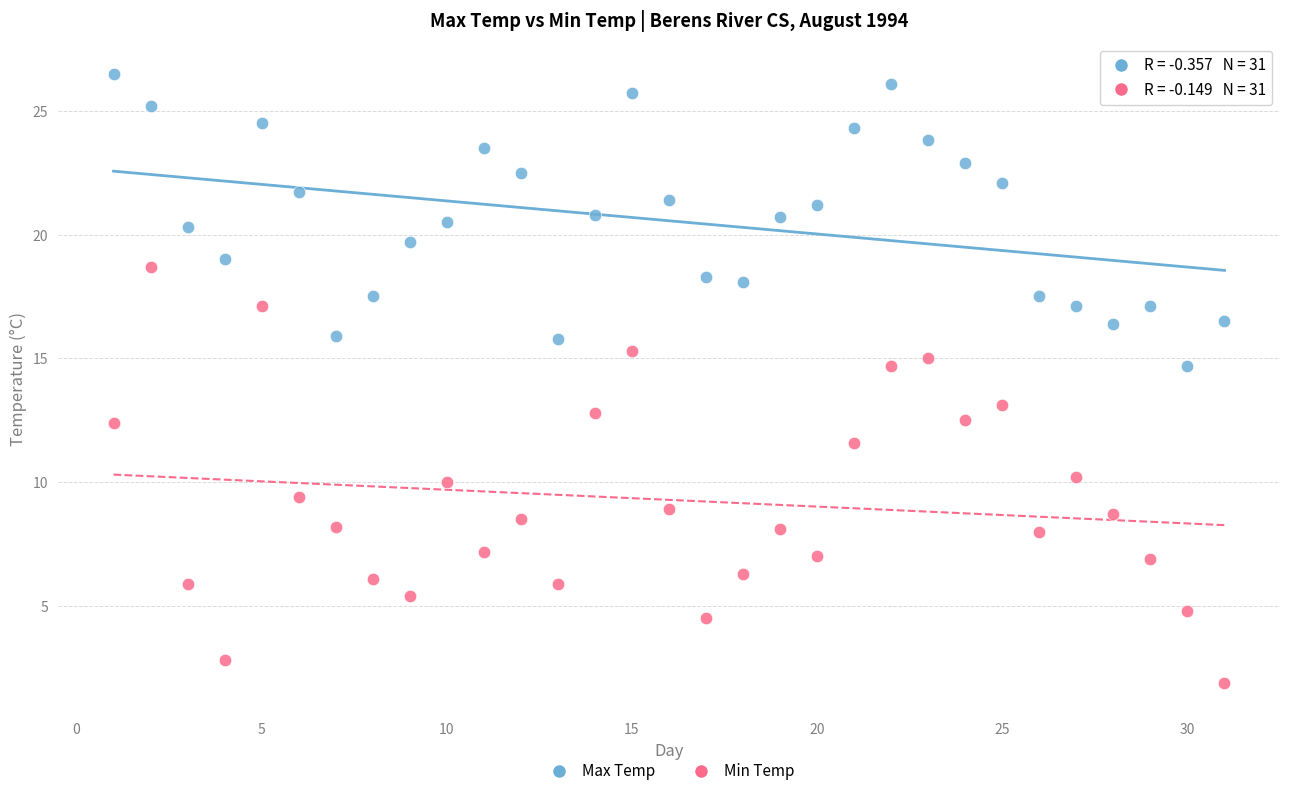

Across all data points, what is the range of X values (max minus min)?

30.0